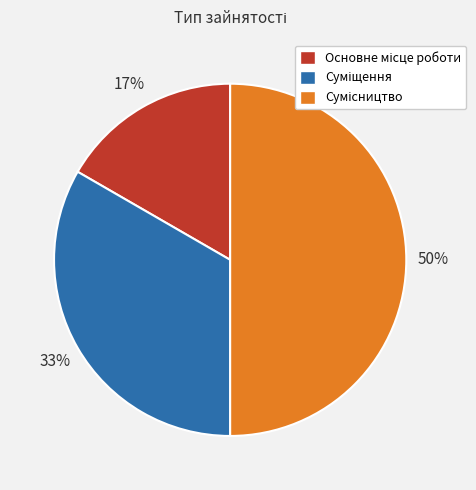

To the nearest percent, what is the average slice percentage?

33%